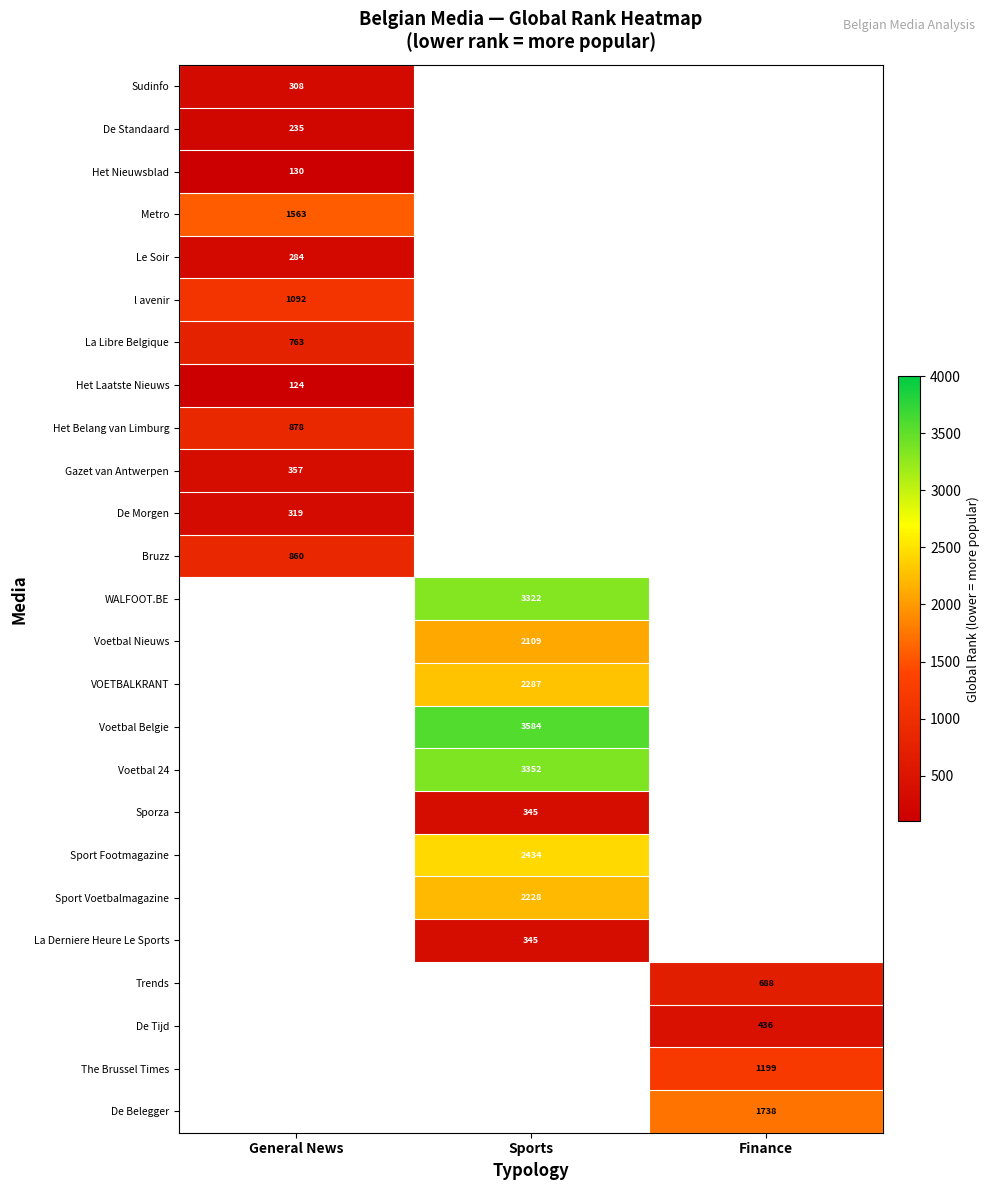

How many categories are shown in the chart?

3